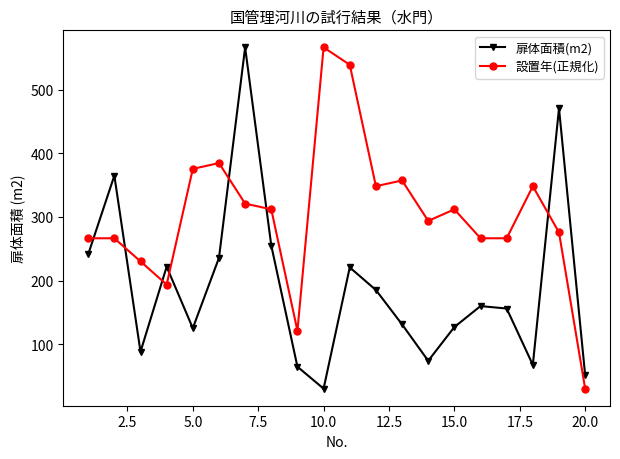

What is the difference between the maximum and second lowest values in the 扉体面積(m2) series?

515.4